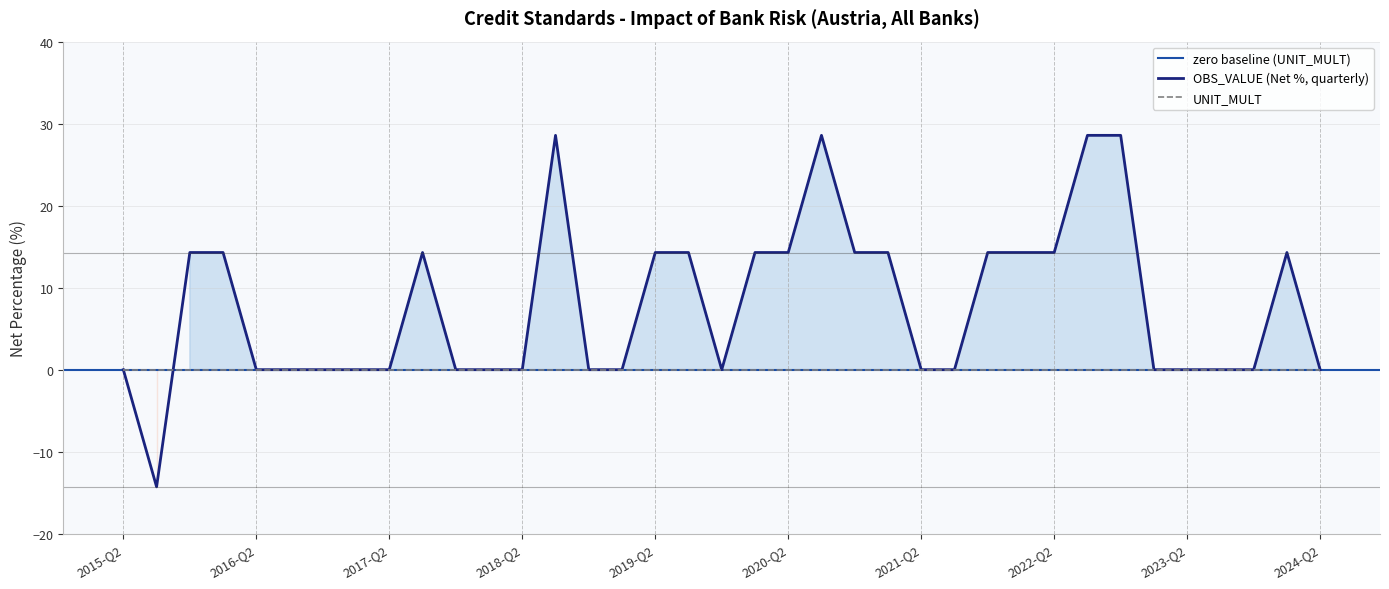

Does the chart have visible grid lines?

Yes